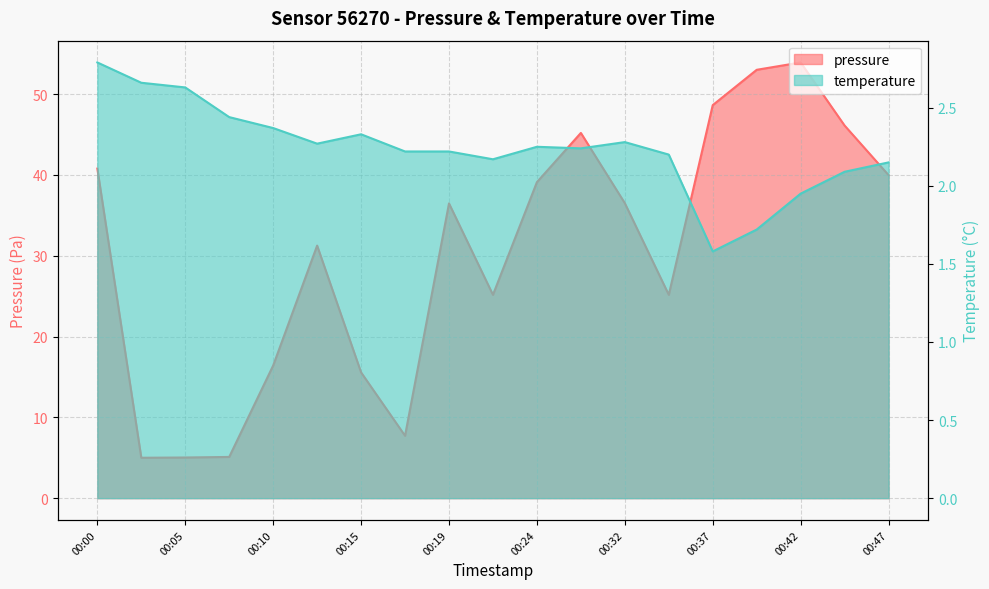

Is it true that temperature equals 1.7 at 00:40?

True